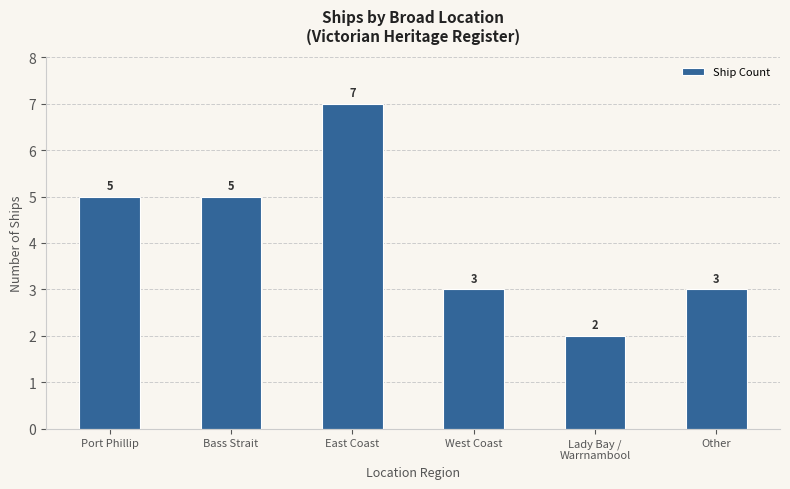

Is it true that the value at East Coast is 7?

True